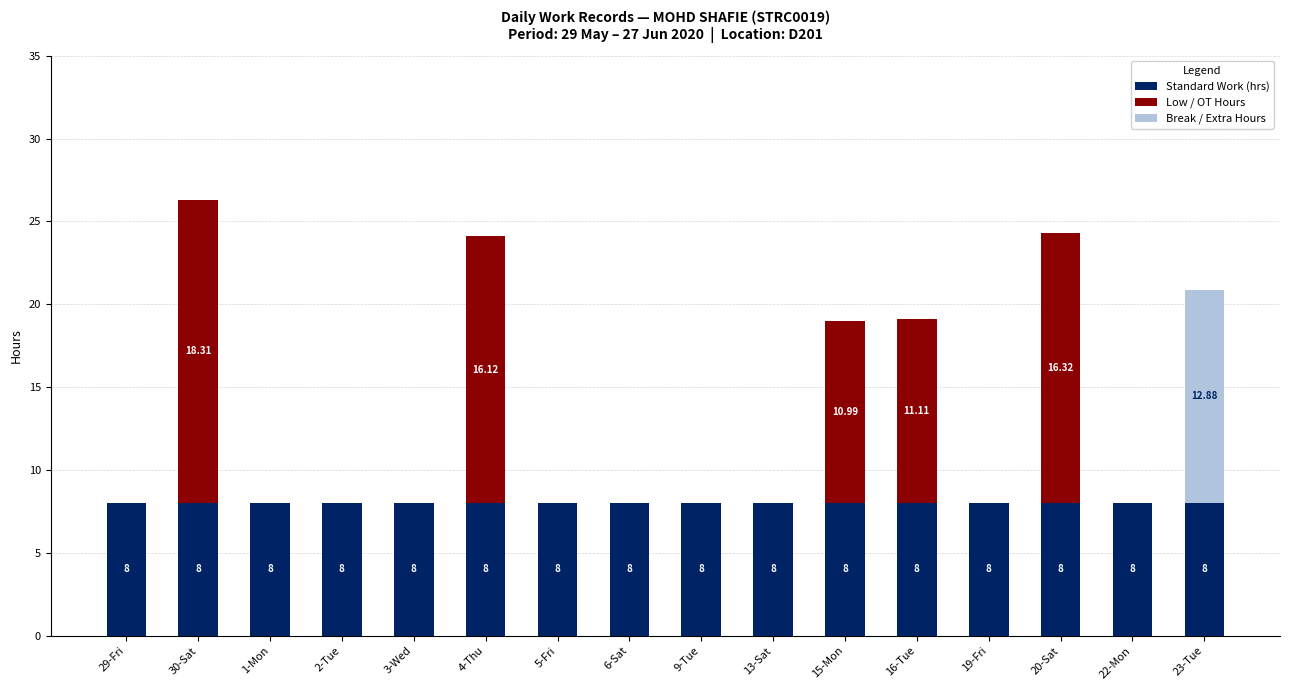

What is the total value across all series at 20-Sat?

24.3